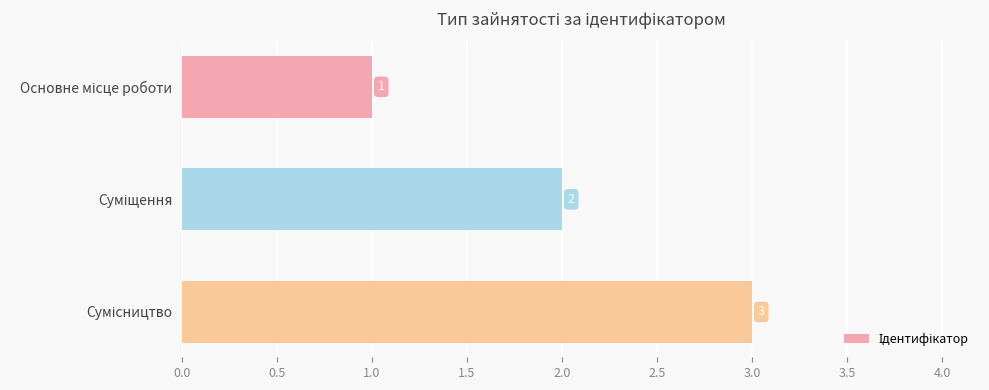

What is the sum of all values?

6